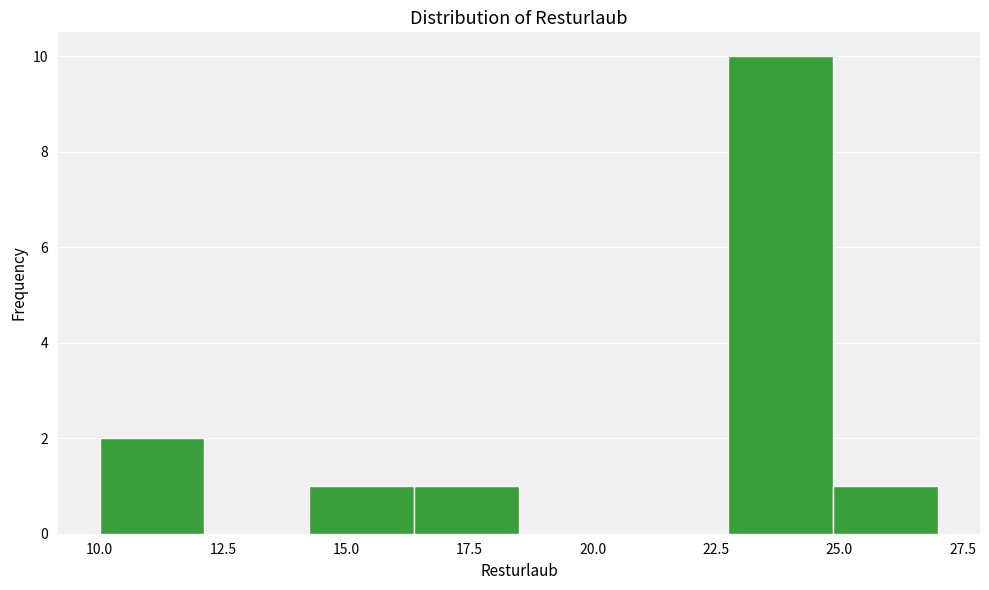

Over which range of the x-axis is the bar tallest?

23.0 to 25.0